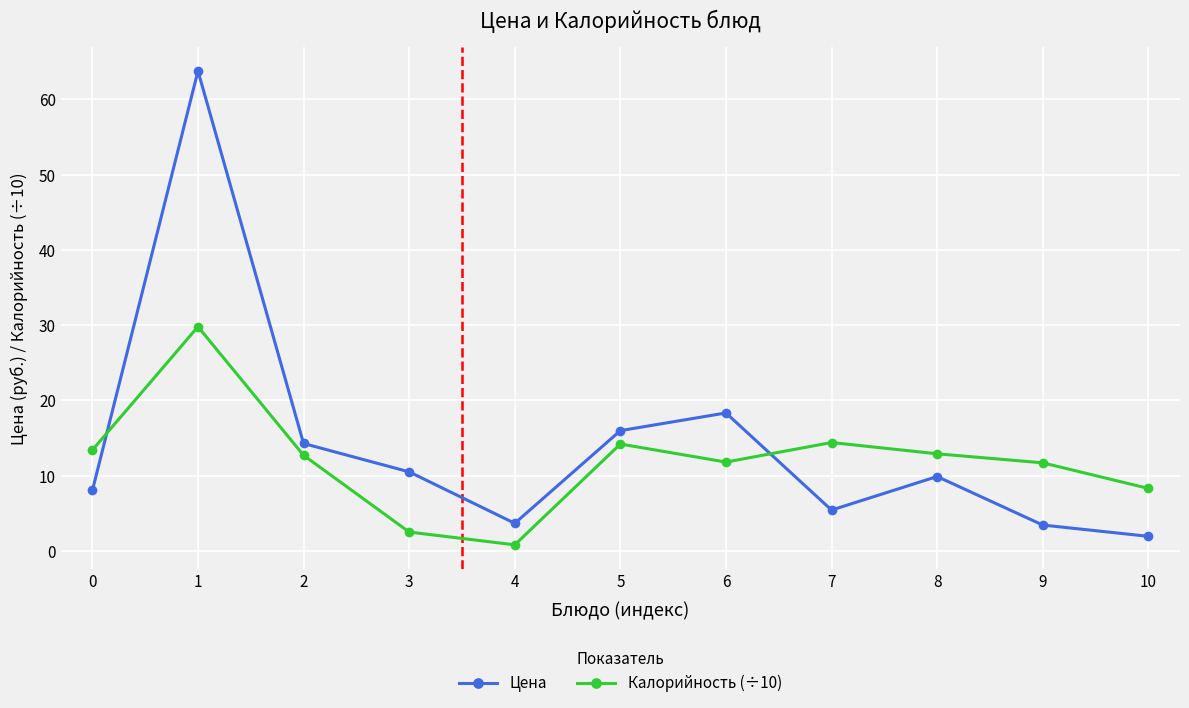

What is the value of the Калорийность (÷10) point at the 2nd from the left?

29.8